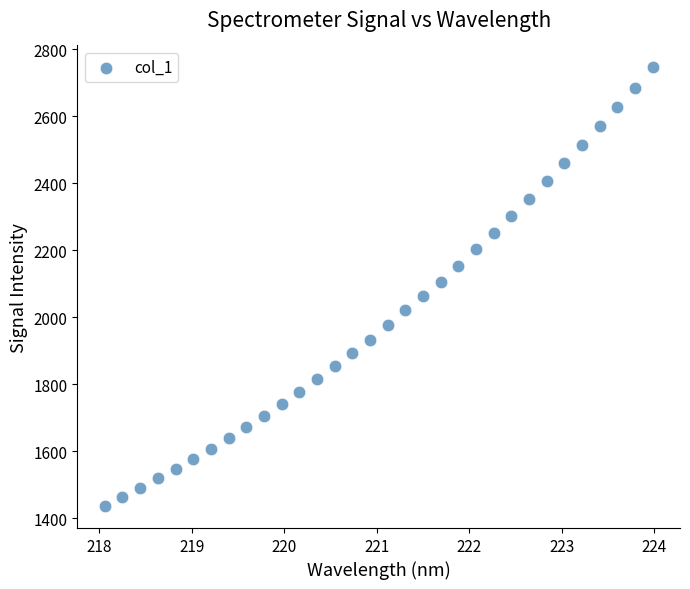

What is the range of Y values (max minus min)?

1309.1